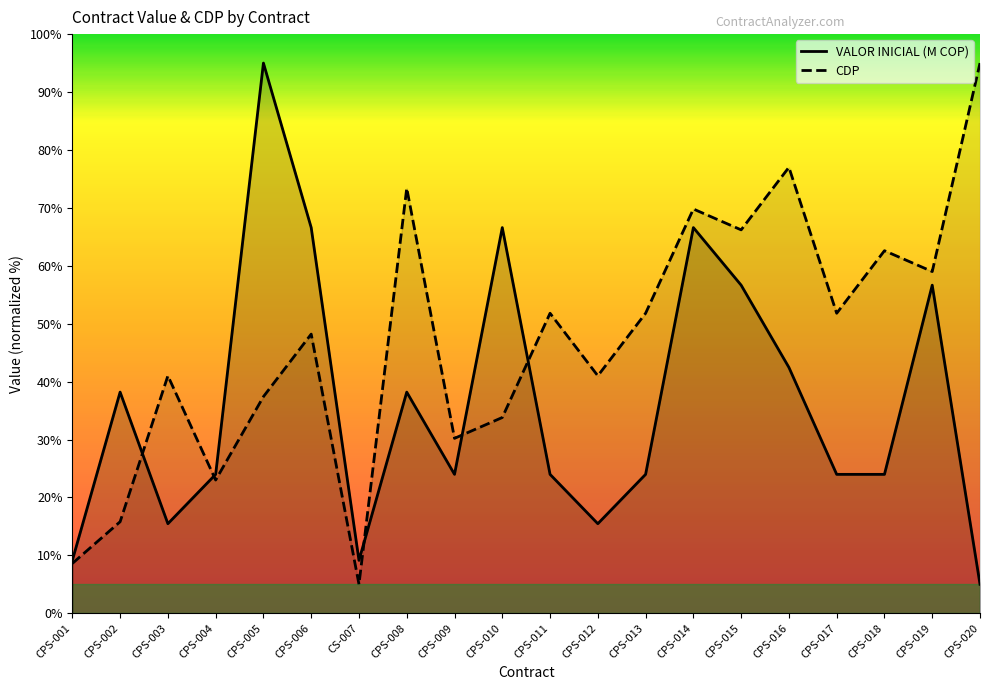

What is the maximum value shown in the chart?

95.0